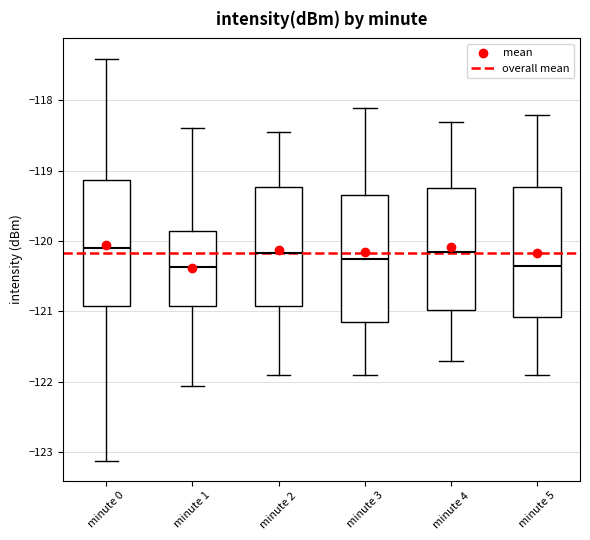

Reading left to right, read every box against the y-axis: the position of its median line, the range the box covers, and the ends of its whiskers. The values are not printed on the chart, so give them approximately, as read against the axis.

minute 0: median -120.1, box -120.9 to -119.1, whiskers -123.1 to -117.4
minute 1: median -120.4, box -120.9 to -119.9, whiskers -122.1 to -118.4
minute 2: median -120.2, box -120.9 to -119.2, whiskers -121.9 to -118.4
minute 3: median -120.2, box -121.1 to -119.3, whiskers -121.9 to -118.1
minute 4: median -120.1, box -121.0 to -119.2, whiskers -121.7 to -118.3
minute 5: median -120.3, box -121.1 to -119.2, whiskers -121.9 to -118.2